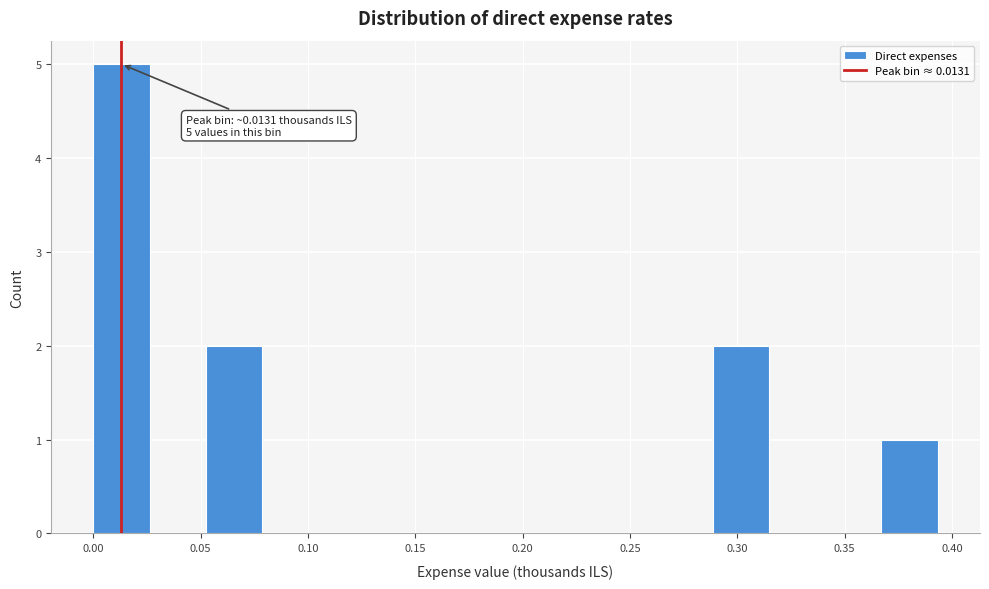

Over which range of the x-axis is the bar tallest?

0.000 to 0.025